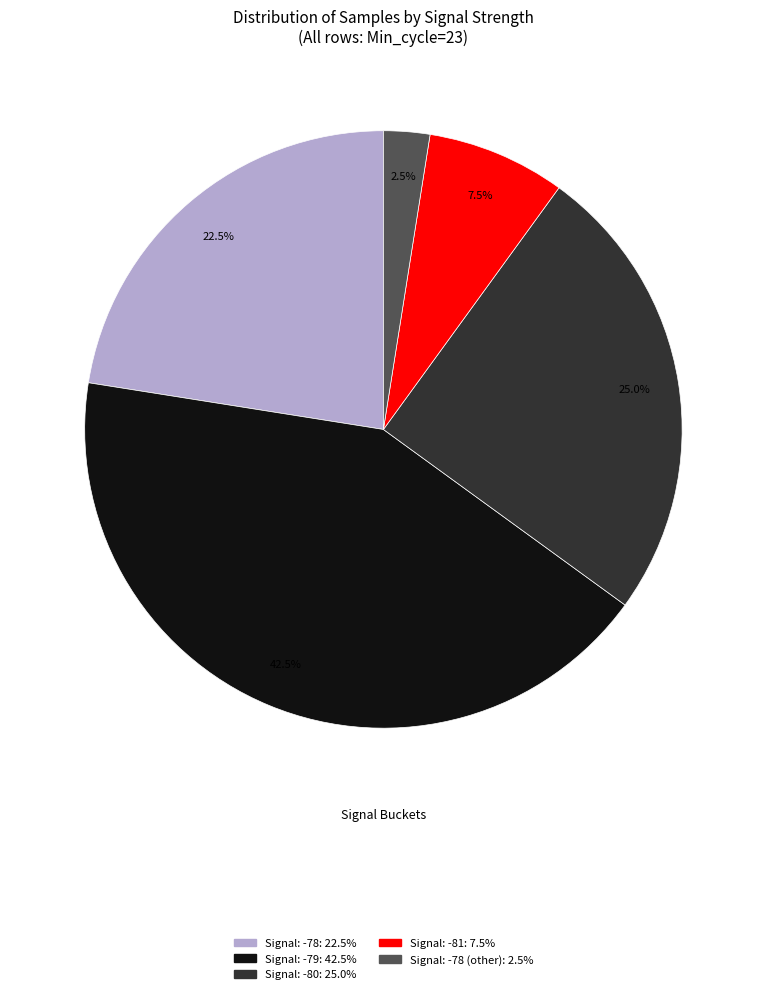

Is there any slice that represents more than half of the pie?

No